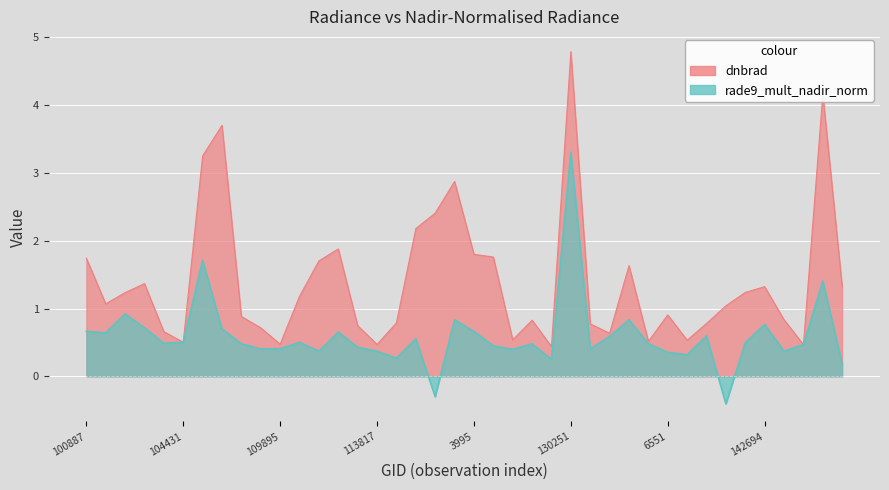

The dnbrad series shows 1.2 at 103720. True or false?

True